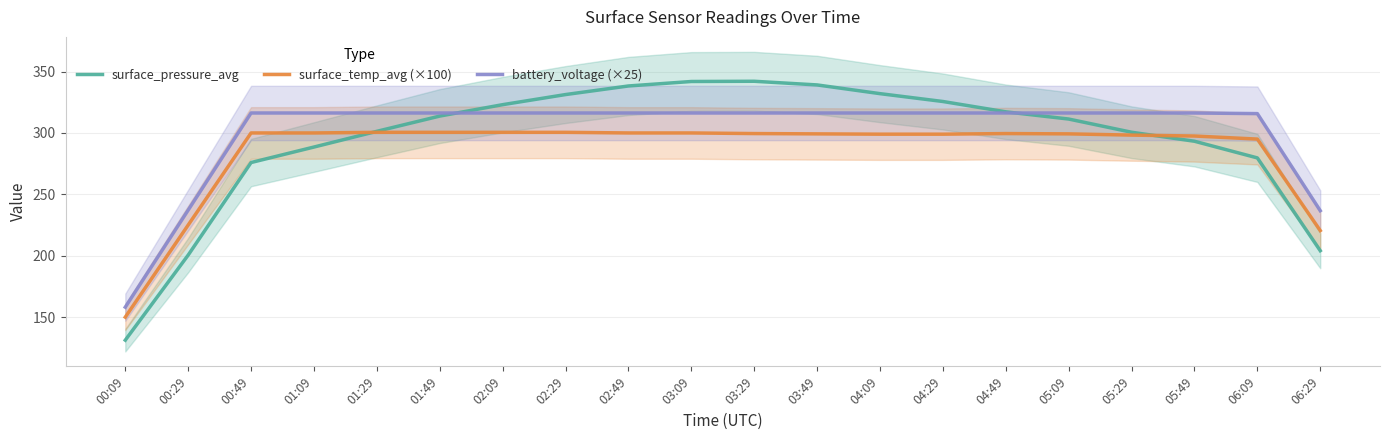

At which category is the sum across all series the highest?

03:09